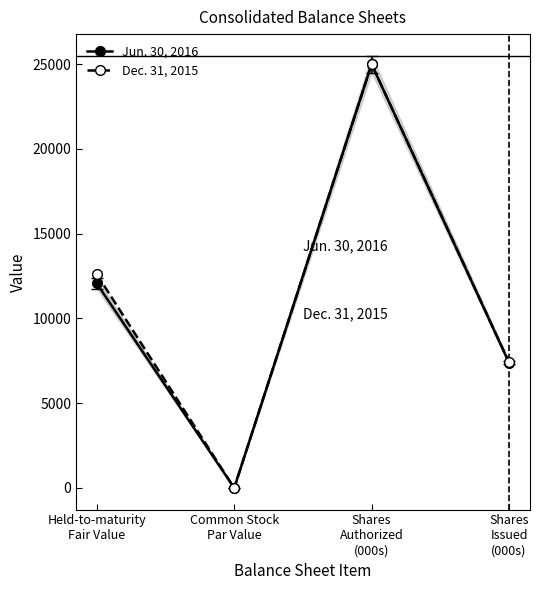

What is the sum of the Dec. 31, 2015 values at Shares
Issued
(000s) and Shares
Authorized
(000s)?

32411